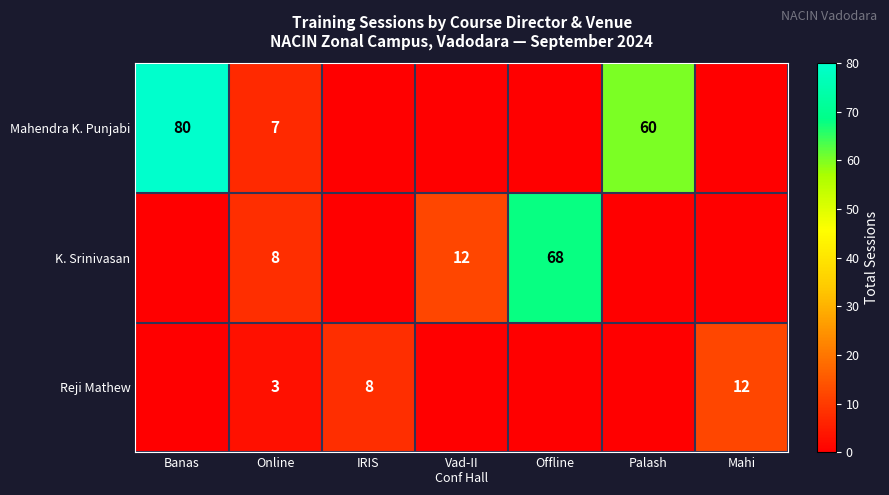

True or false: Reji Mathew has a value of 5 at IRIS.

False